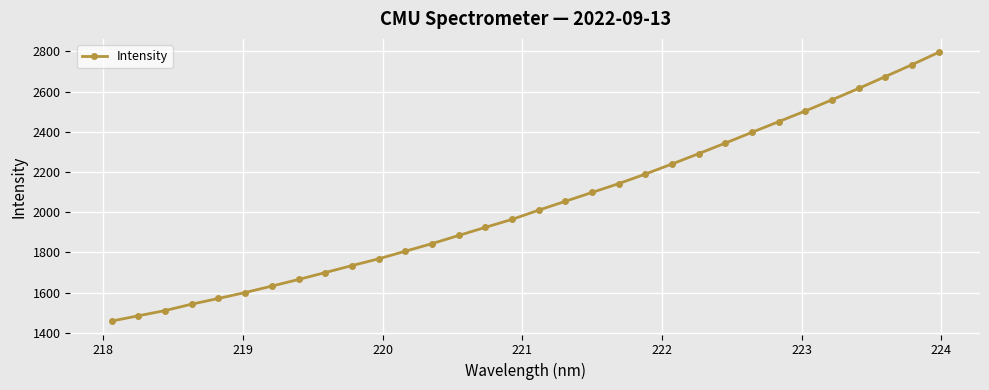

What is the greatest value displayed?

2795.5